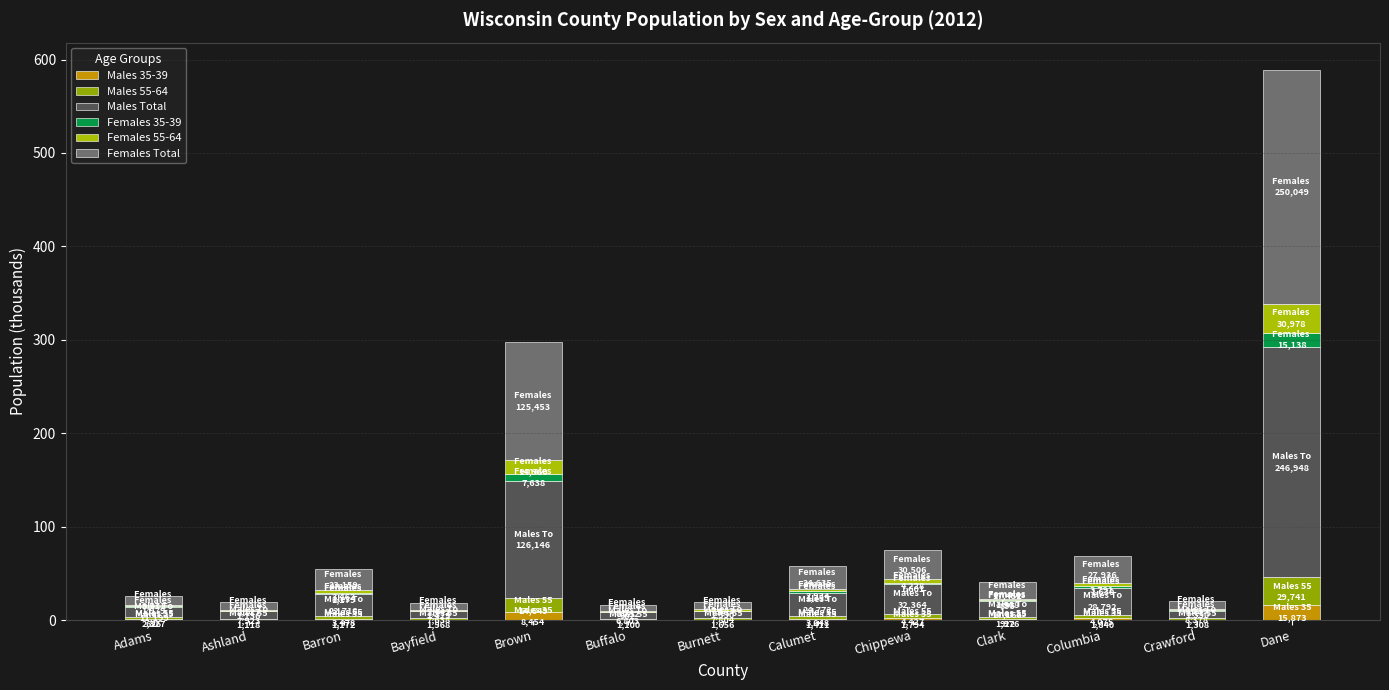

The value of Females Total at Ashland is 8.1. True or false?

True